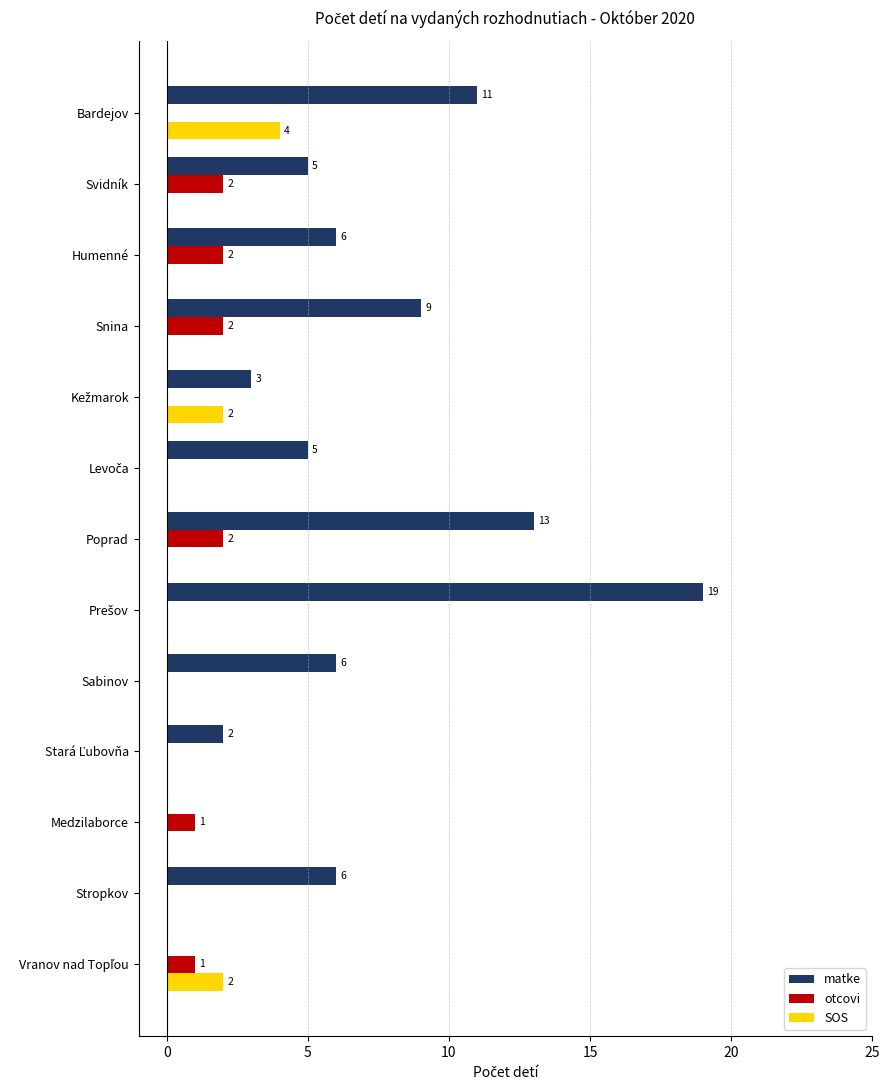

What is the sum of all matke values?

85